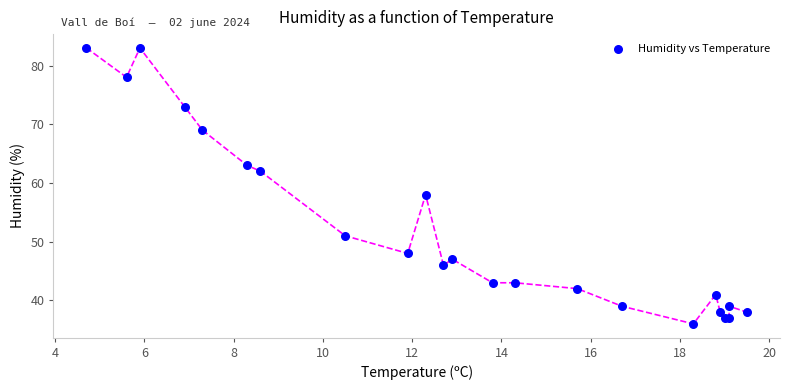

What Y value in the scatter plot is closest to 59?

58